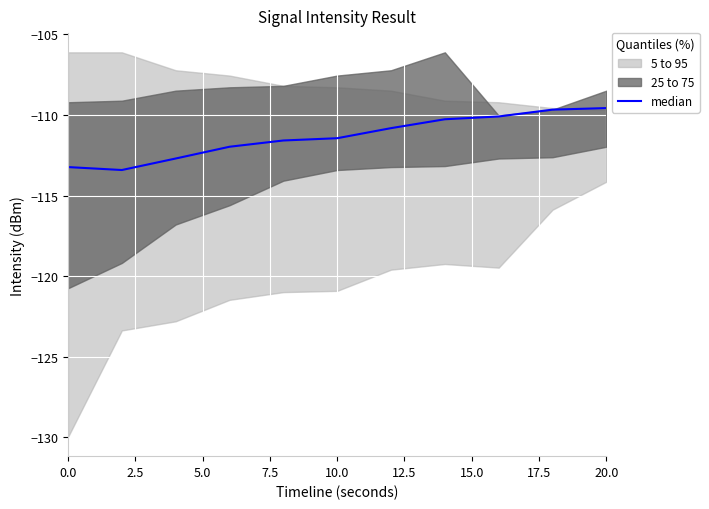

What is the greatest value displayed?

-109.6